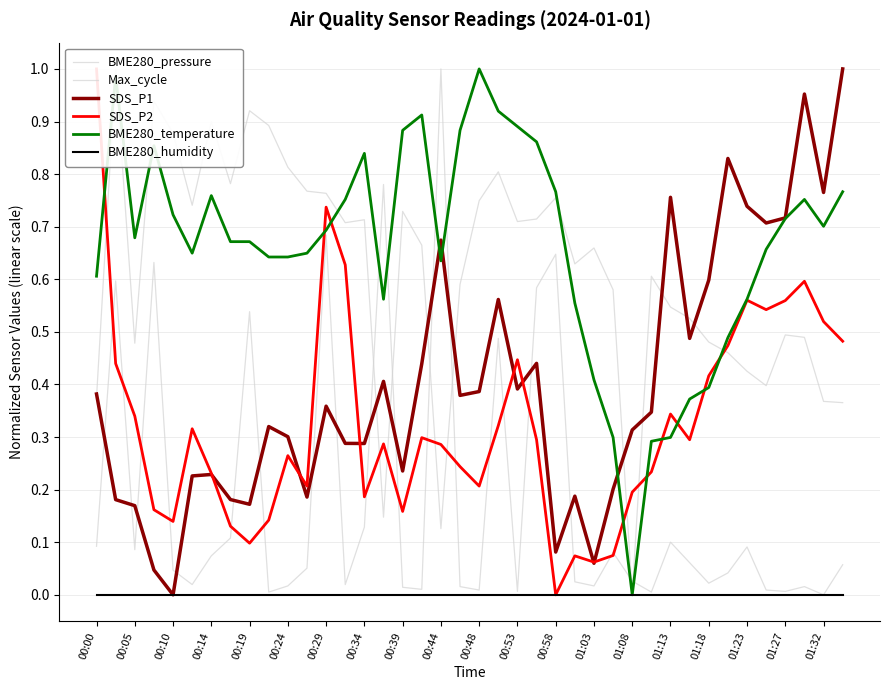

Between 00:19 and 00:34, which is larger?

00:19